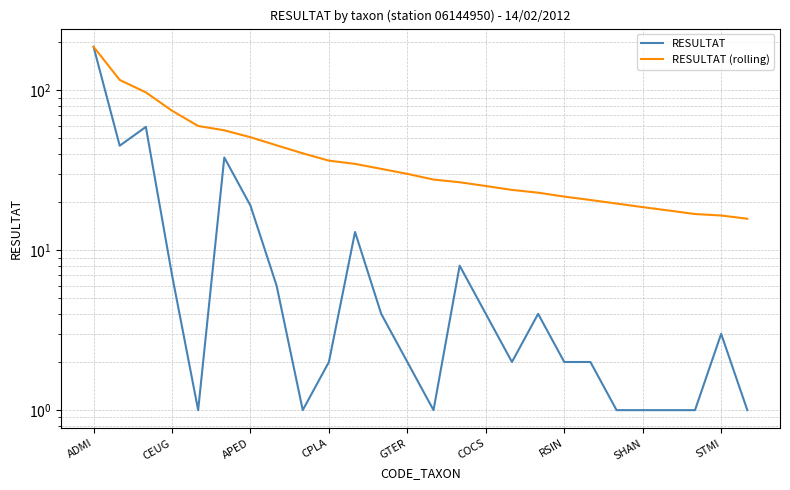

Does the chart have visible grid lines?

Yes